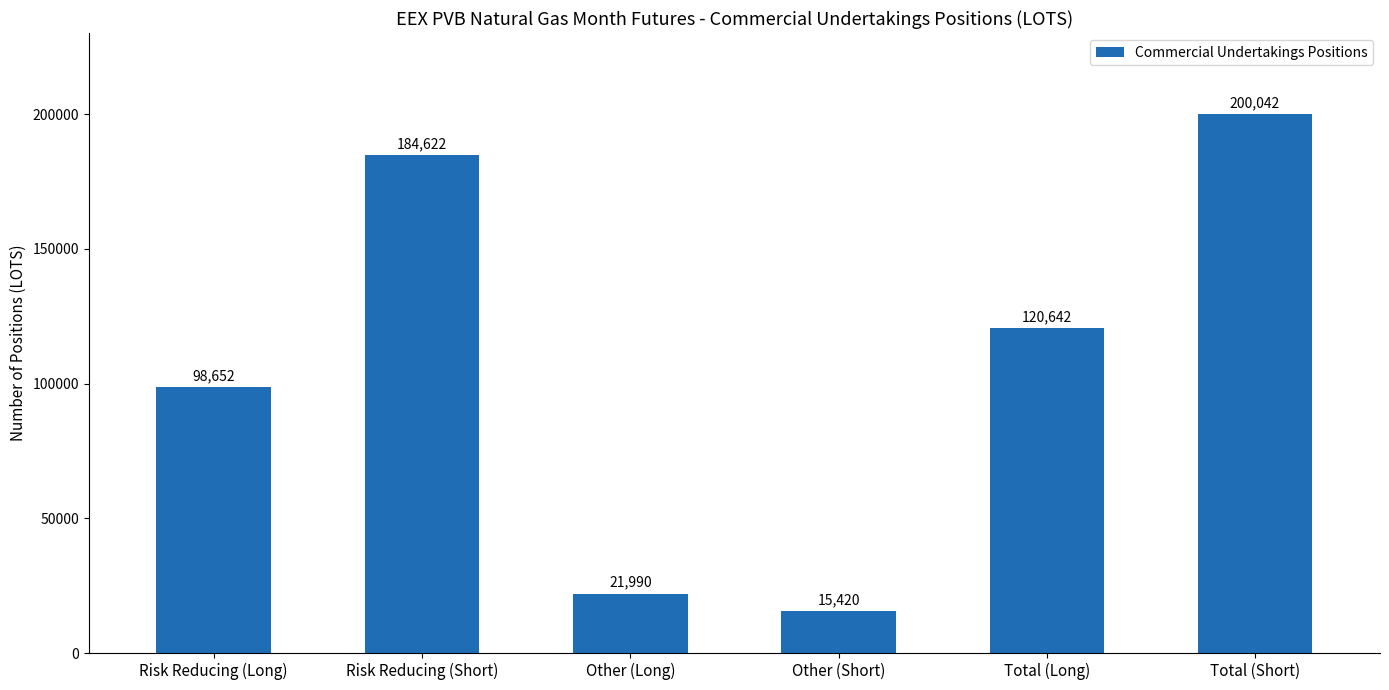

Reading left to right, transcribe all the data shown in this chart.

98652	184622	21990	15420	120642	200042